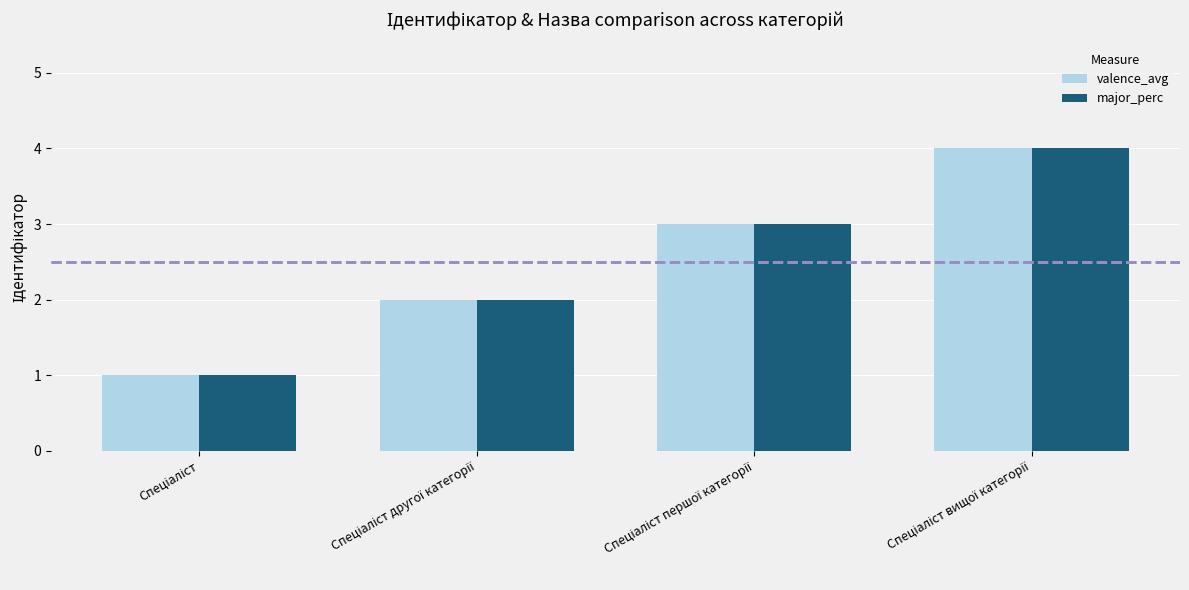

What is the sum of all major_perc values?

10